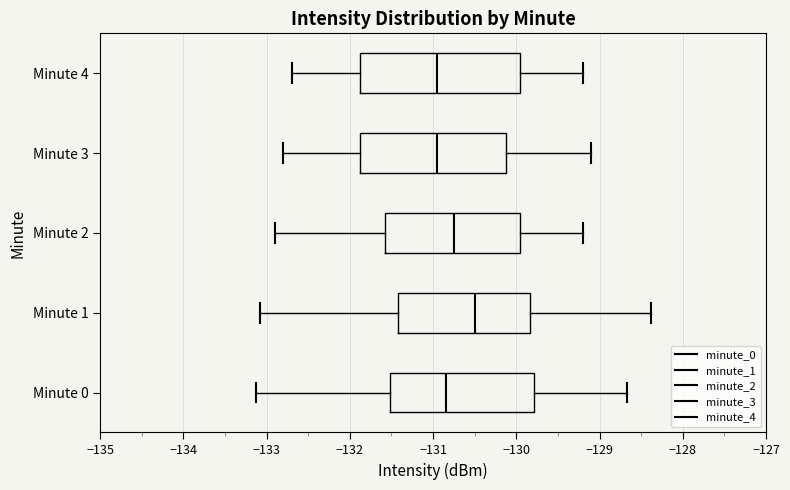

Which box has the furthest to the right median line?

Minute 1